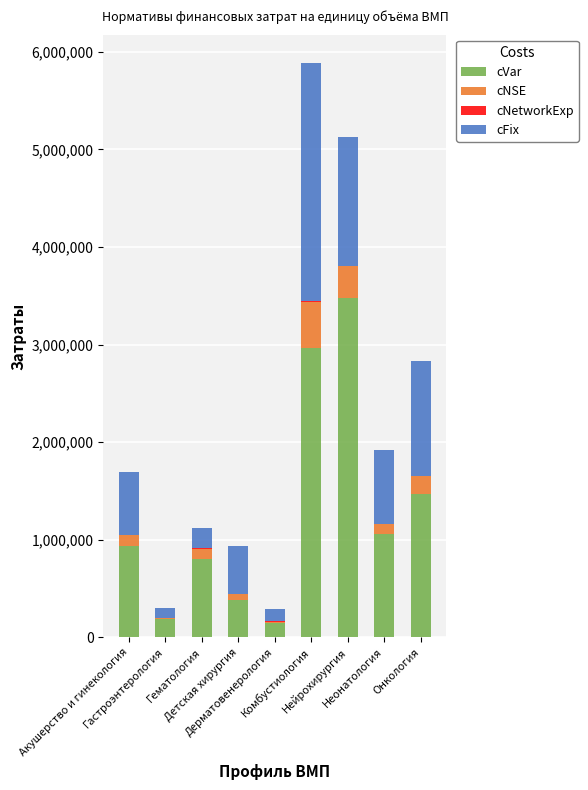

What is the sum of all cVar values?

11415146.0